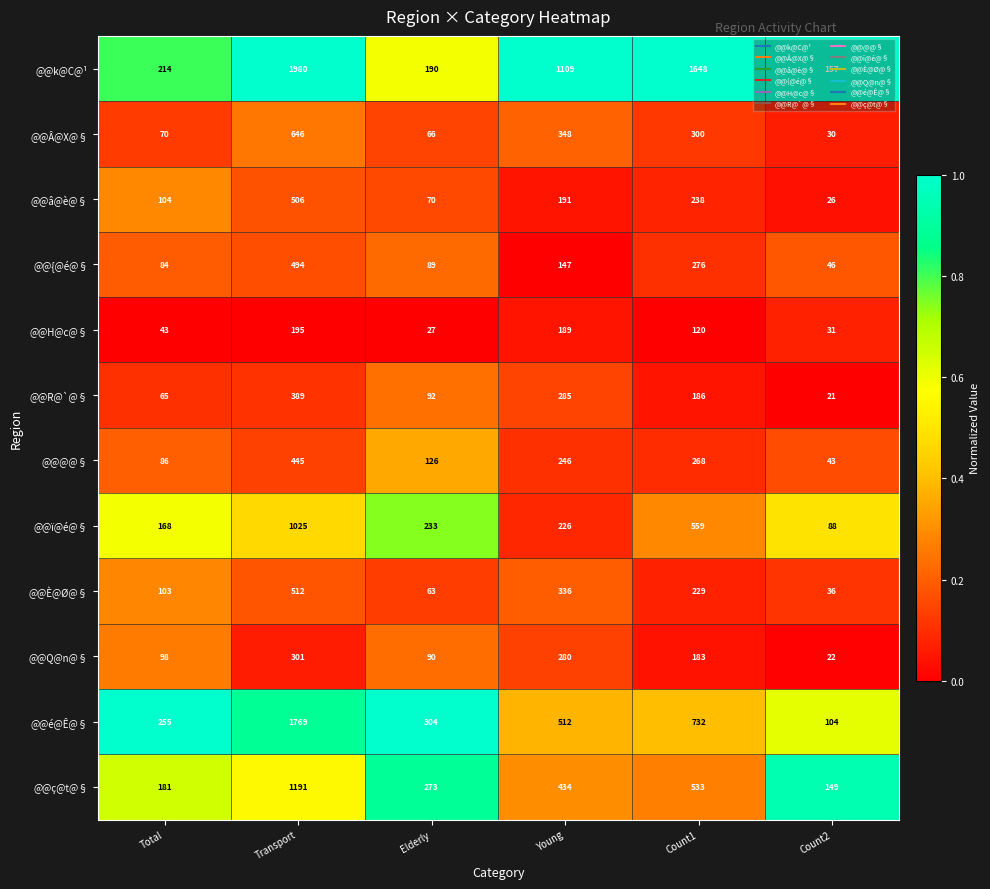

At which label does @@Q@n@§ first exceed 183?

Transport